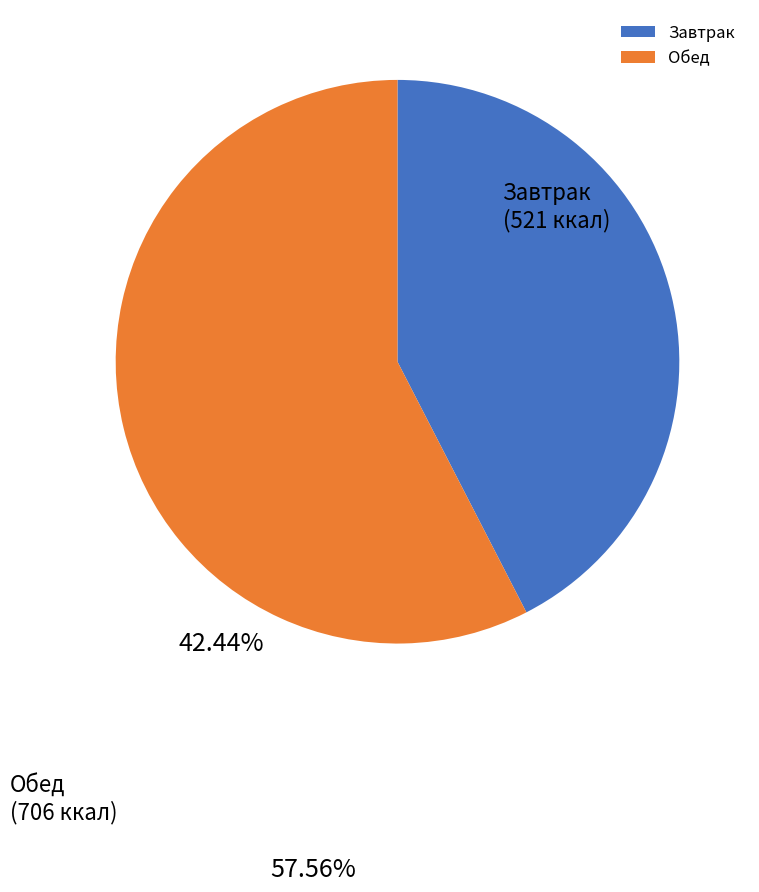

Rank the categories by value from highest to lowest.

Обед, Завтрак